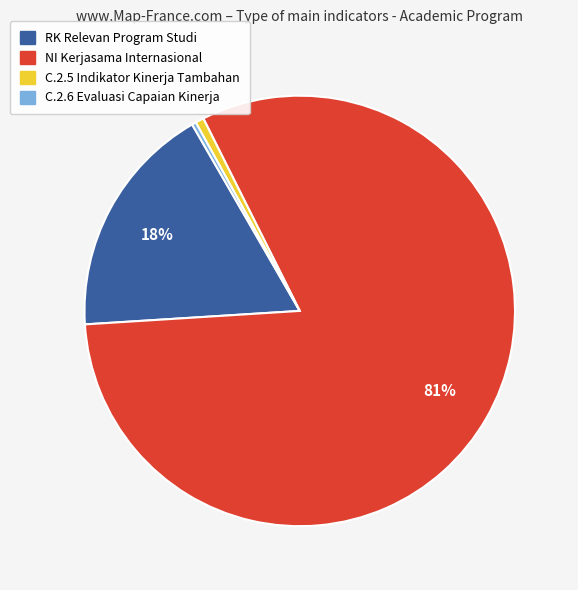

How many slices are in this pie chart?

4